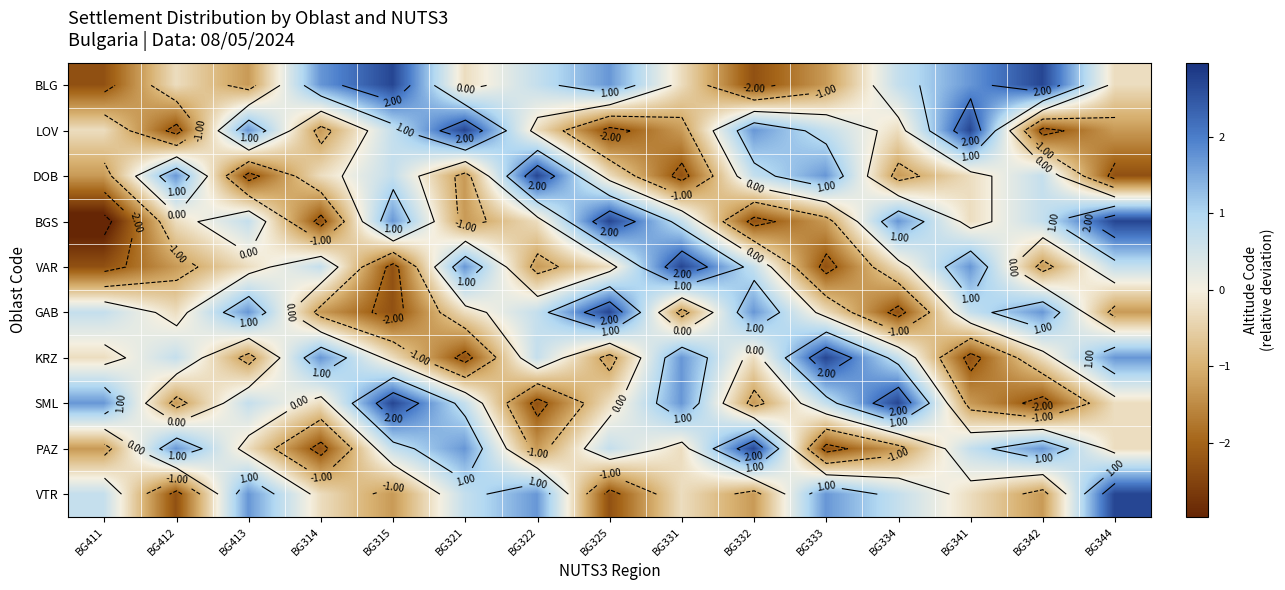

Where is VTR nearest to the value 0?

BG314